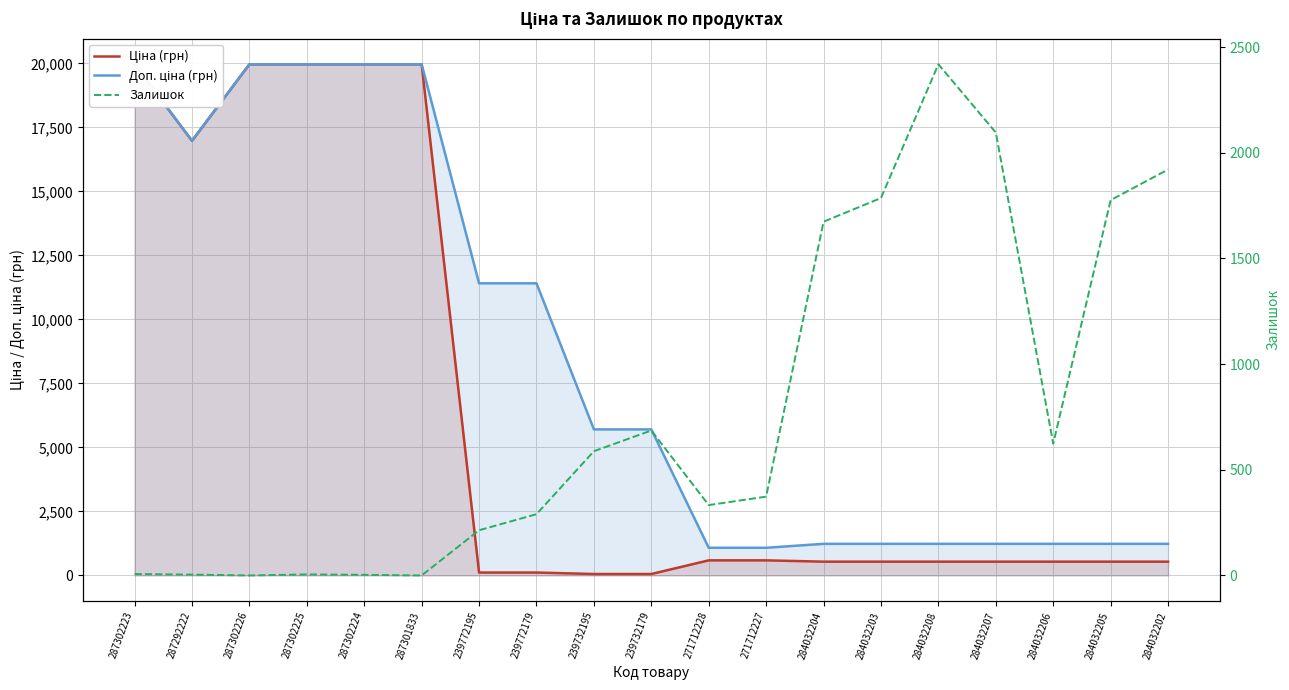

What is the difference between the Ціна (грн) values at 271712227 and 239732179?

532.9